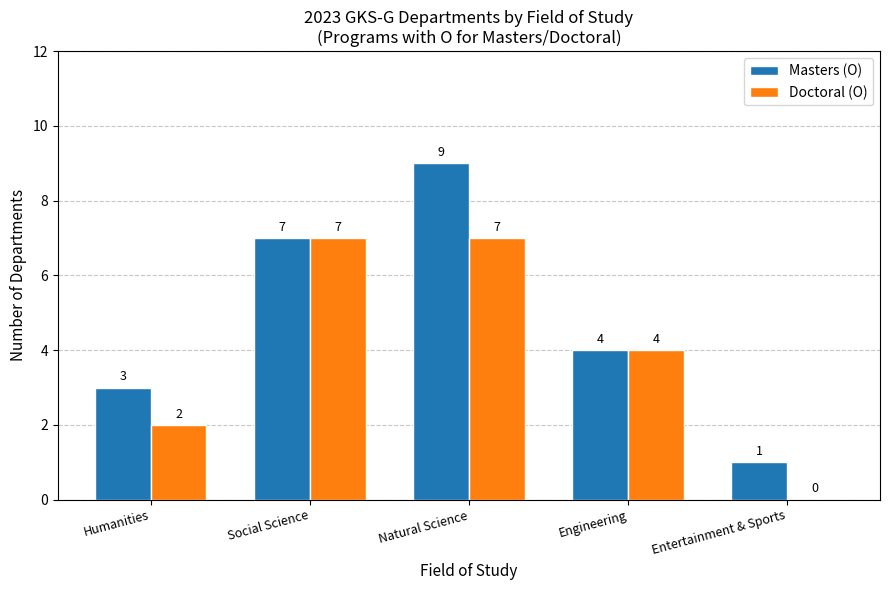

Which category has the highest value in the Masters (O) series?

Natural Science